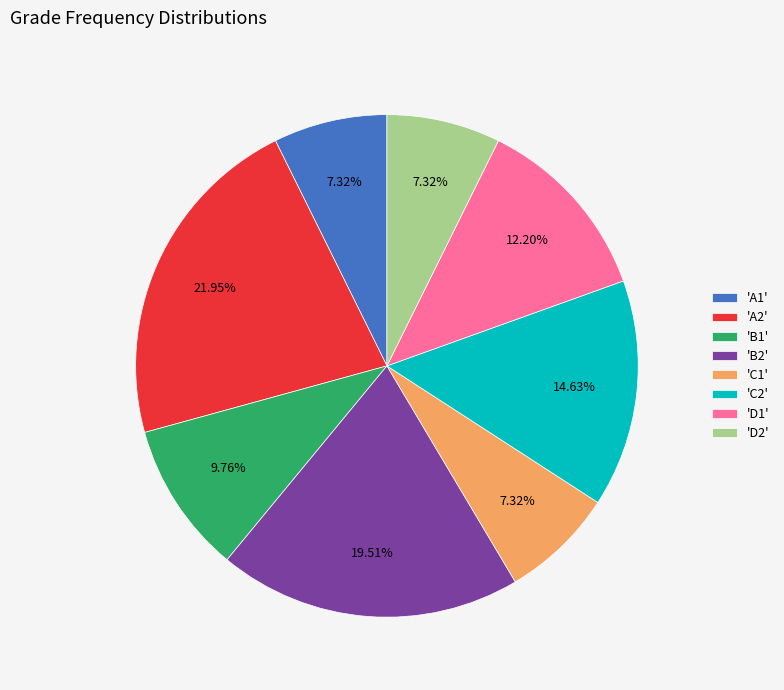

Do 'B1' and 'D1' together represent more than half of the pie?

No